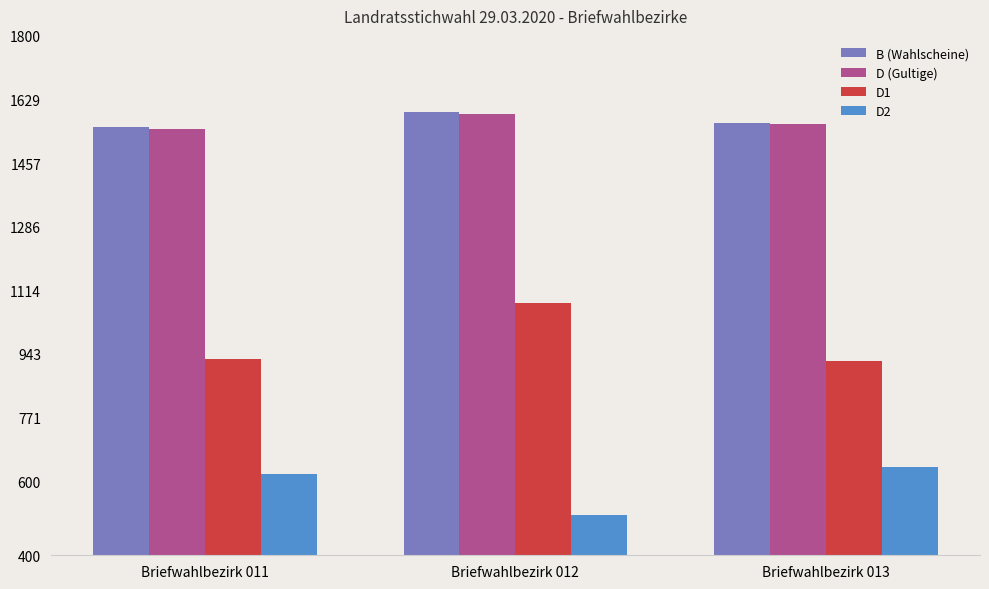

What is the highest value of the D2 series?

637